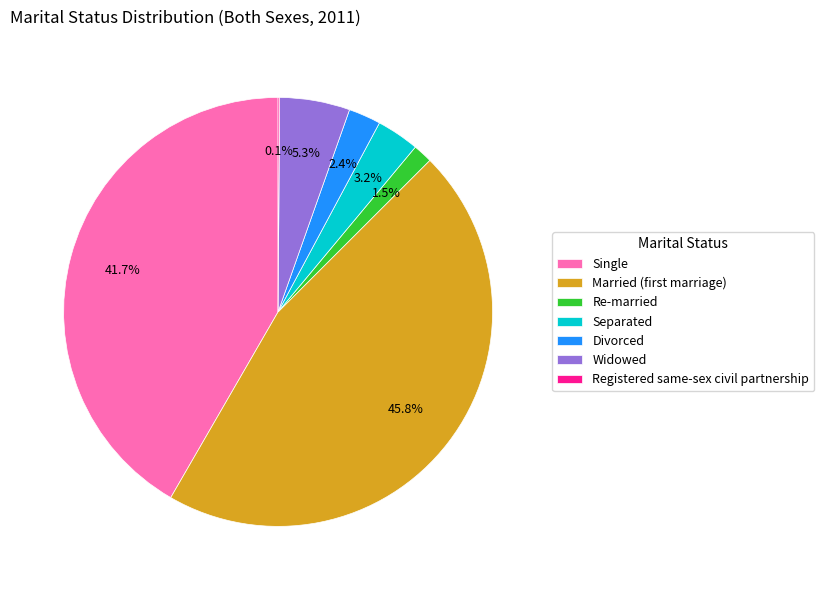

Is it true that Divorced is 2% of the pie?

True